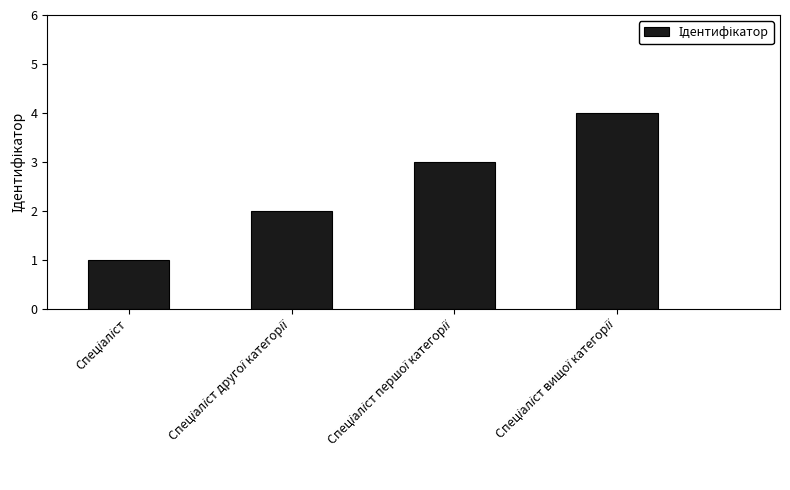

What is the minimum value shown in the chart?

1